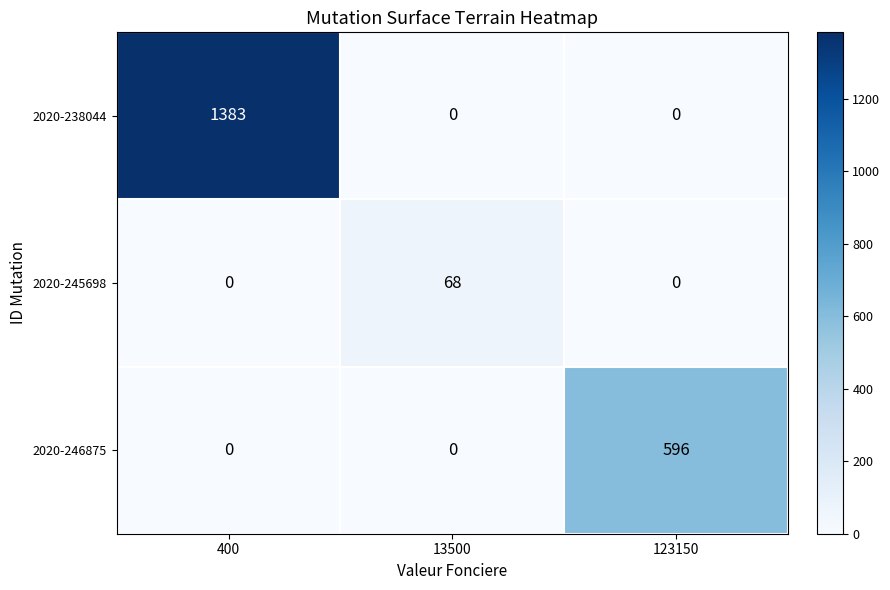

What is the spread (max minus min) of values at 13500?

68